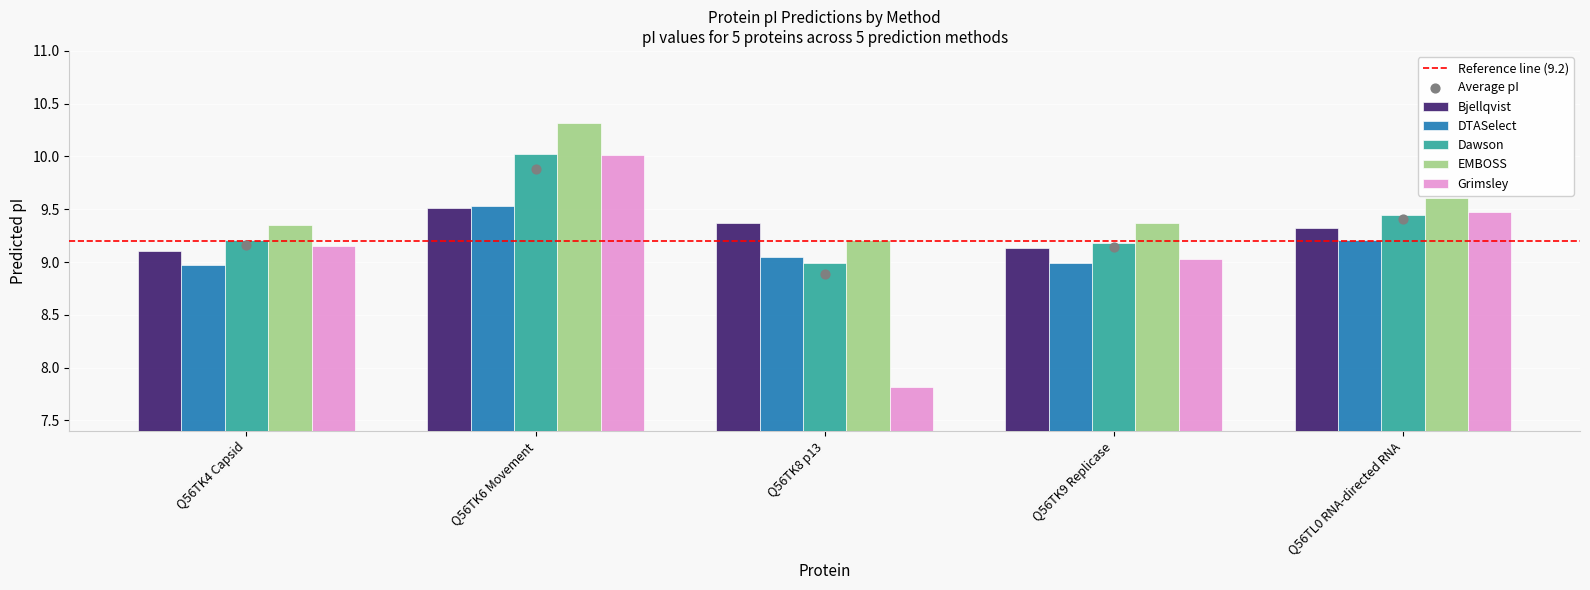

What is the total value across all series at Q56TK4 Capsid?

45.8